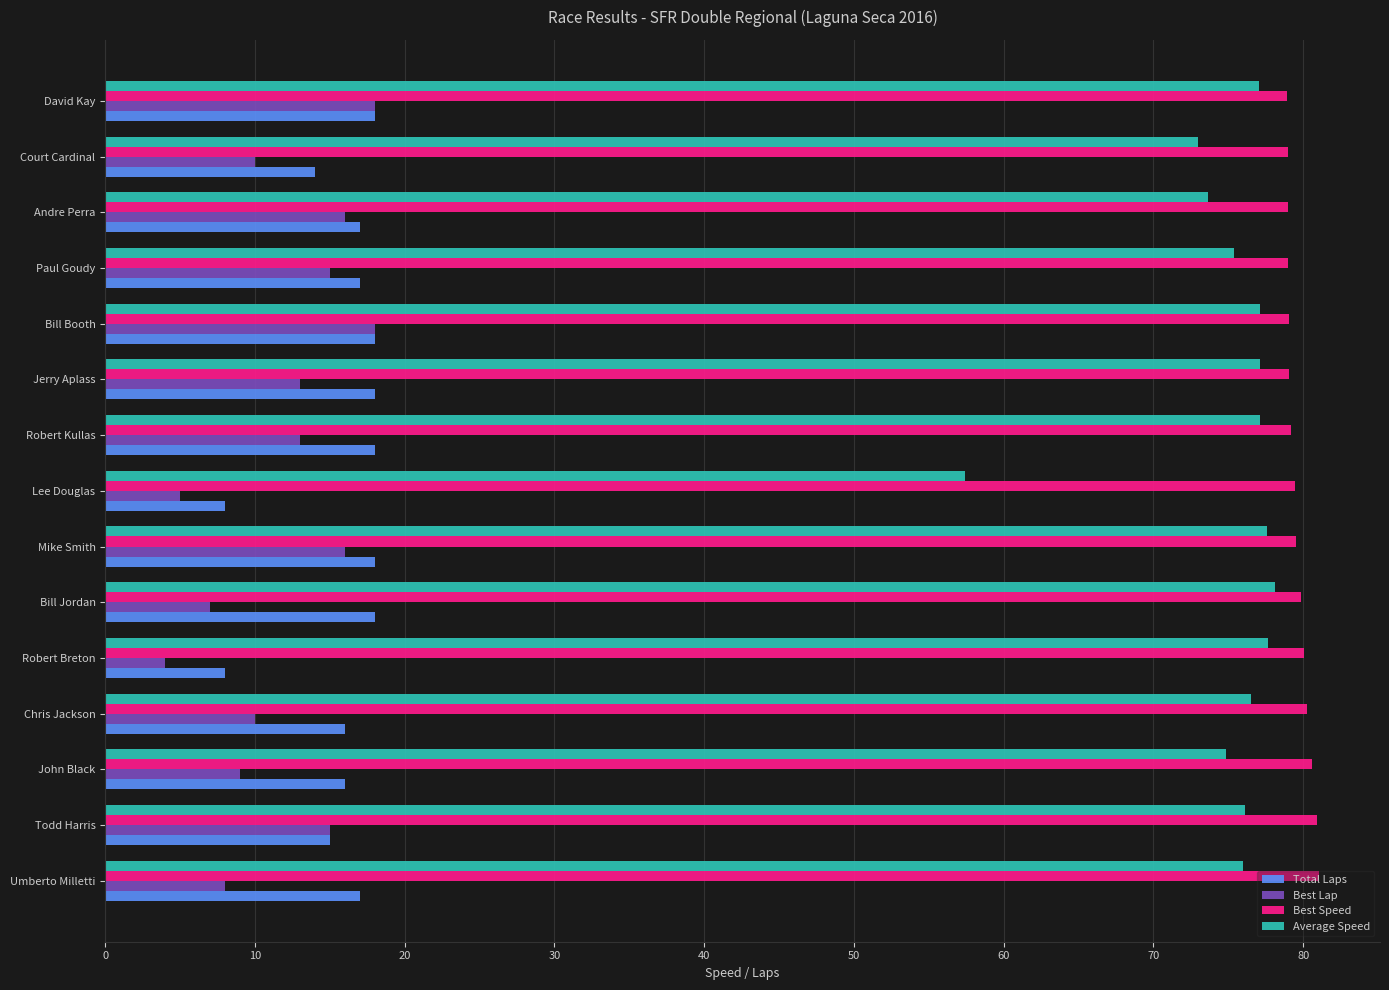

Where is Average Speed nearest to the value 67?

Court Cardinal